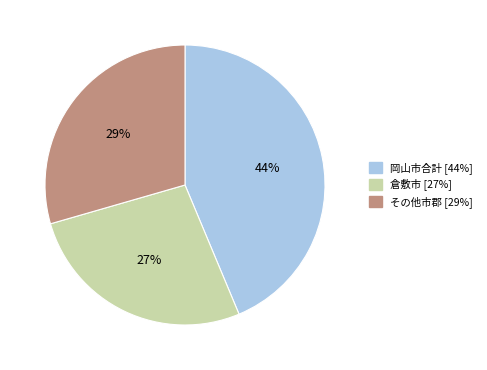

To the nearest percent, what is the difference between the largest and smallest slice percentages?

17%